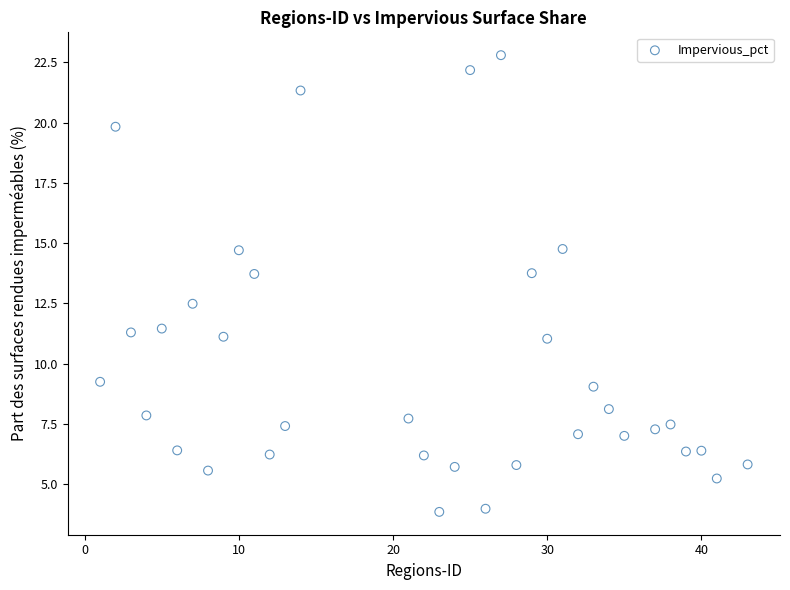

What is the range of Y values (max minus min)?

19.0